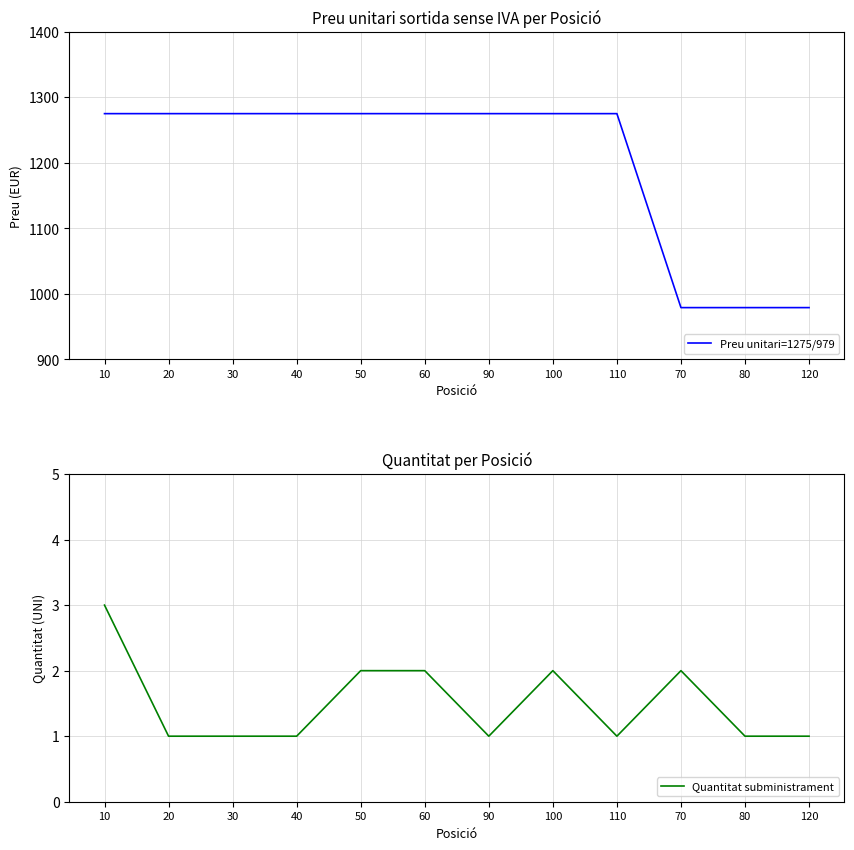

What position from the right is 90?

6